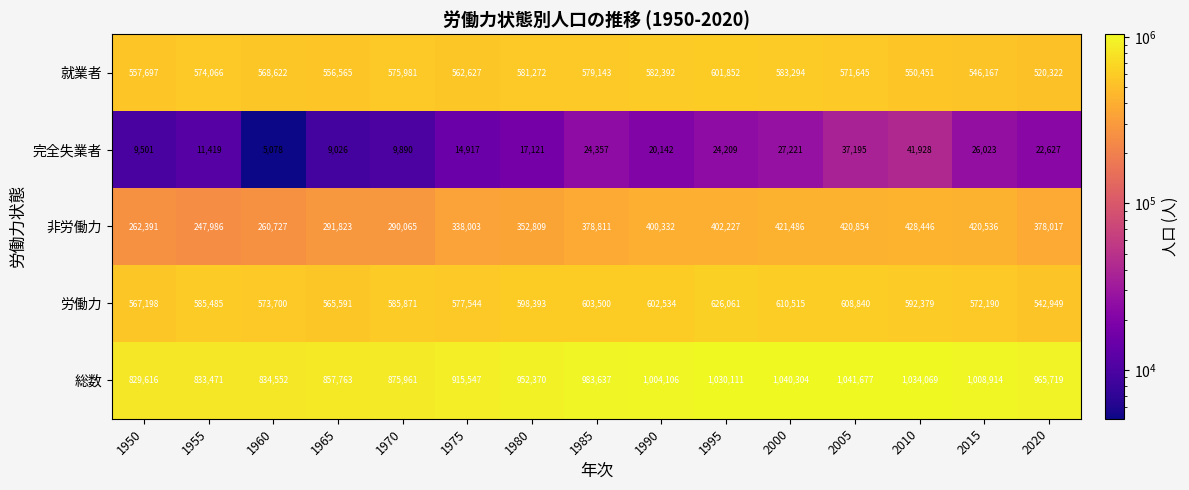

Which series has the widest spread of values?

総数